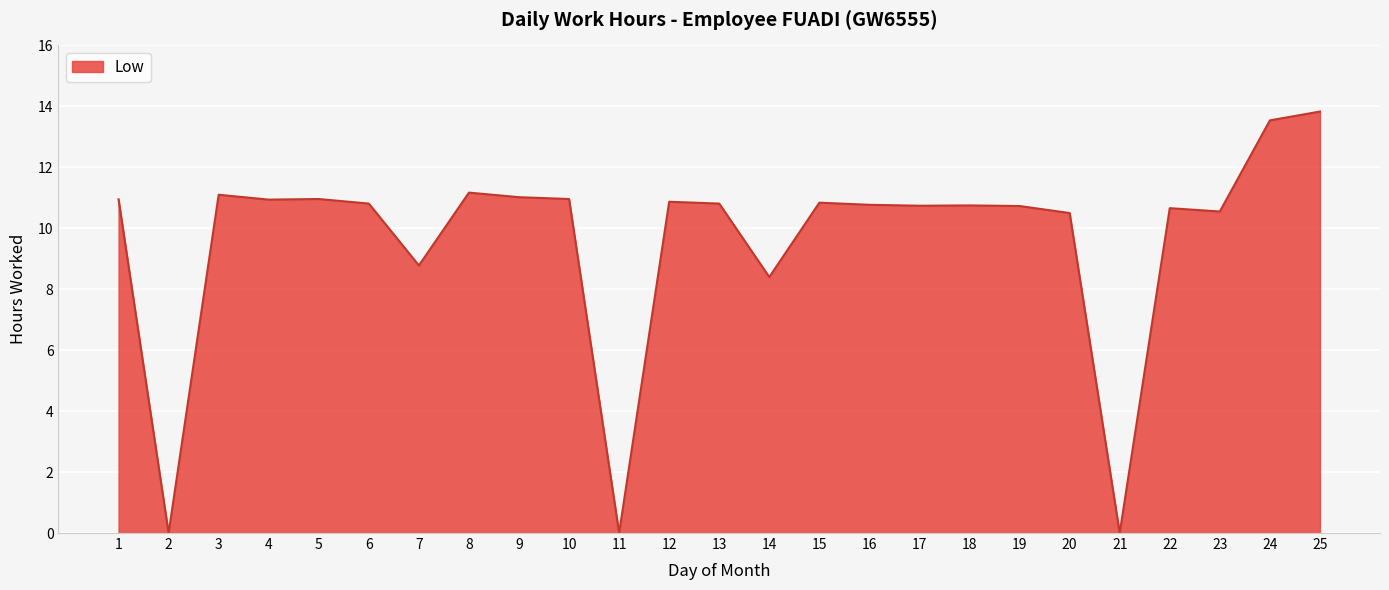

How many lines are shown in the chart?

1